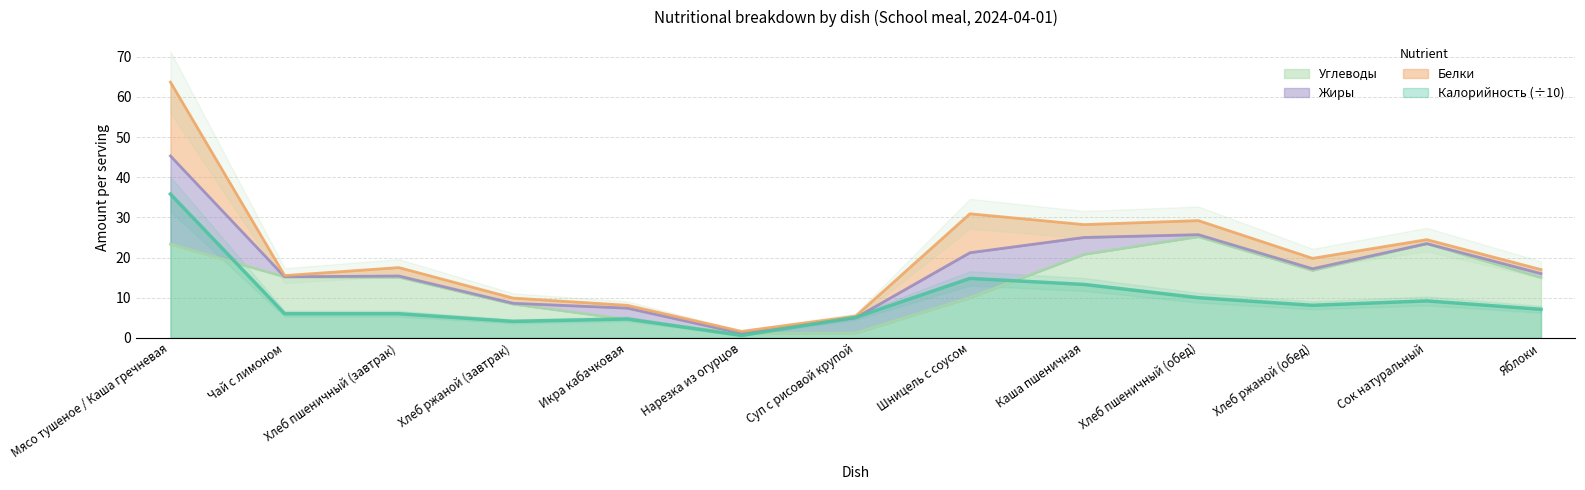

The value of Углеводы at Хлеб ржаной (завтрак) is 2.4. True or false?

False